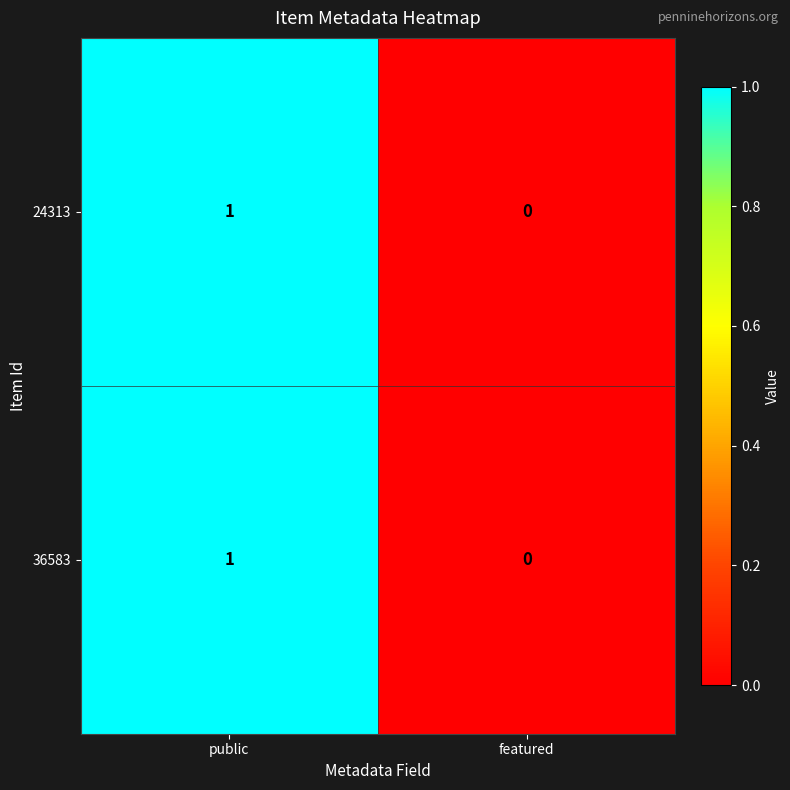

Is it true that 24313 equals 0 at public?

False